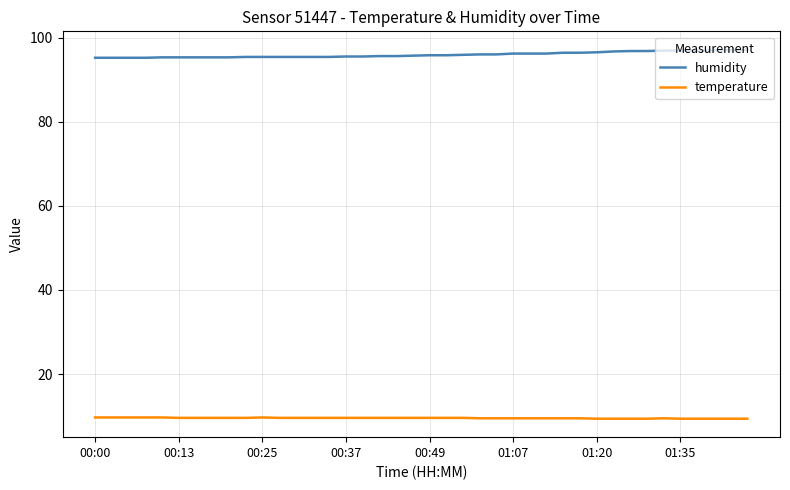

List the series in order of their peak value, highest first.

humidity, temperature